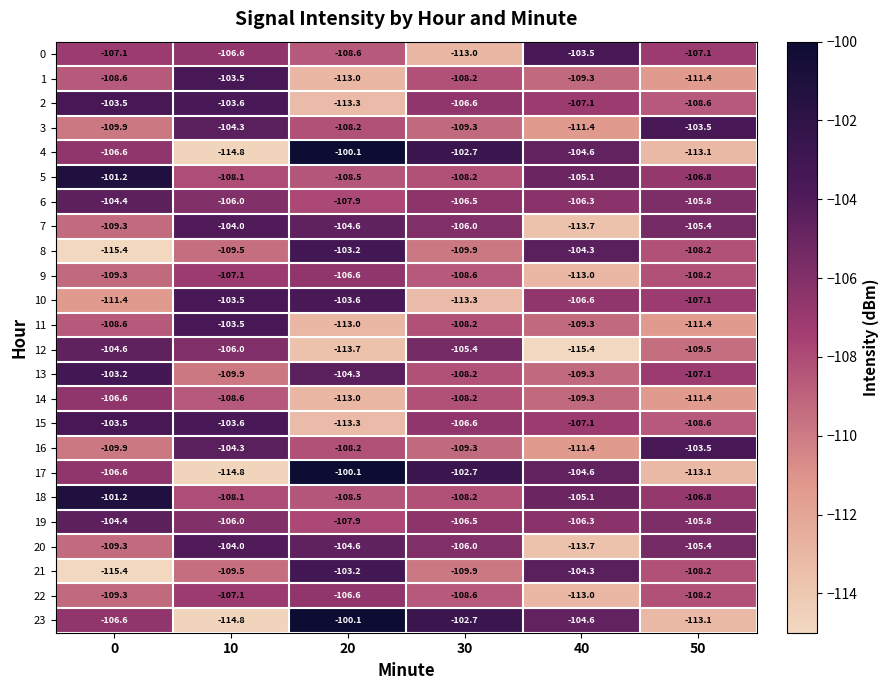

Is the value of 19 at 30 greater than the value of 14 at 0?

Yes